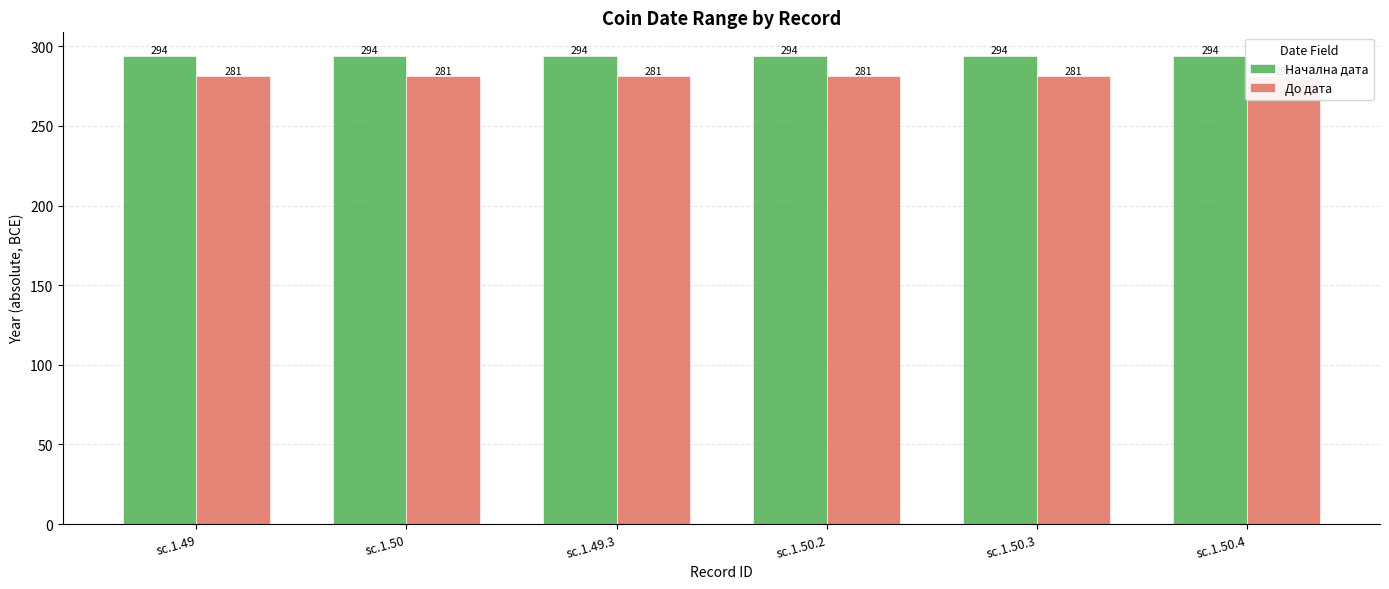

At how many categories does at least one series exceed 290?

6